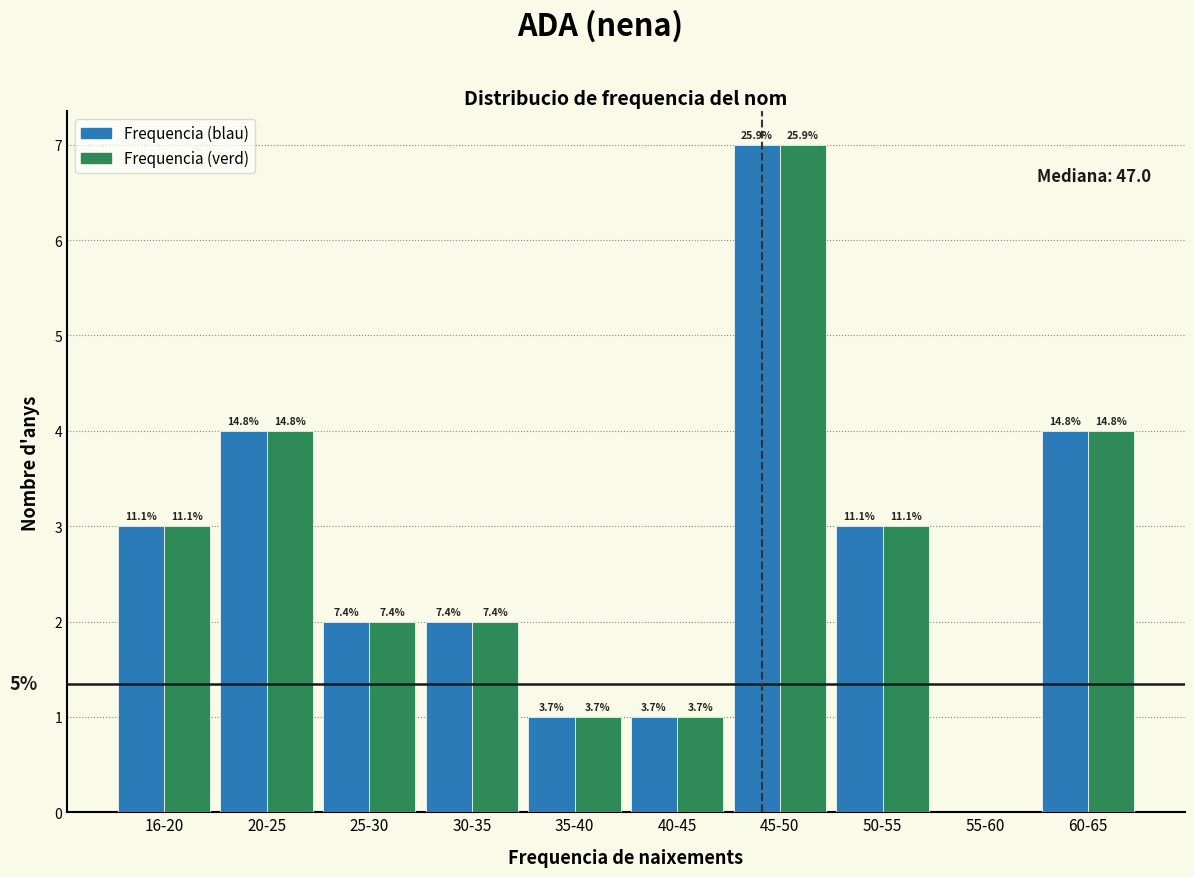

Does the chart contain stacked bars?

No